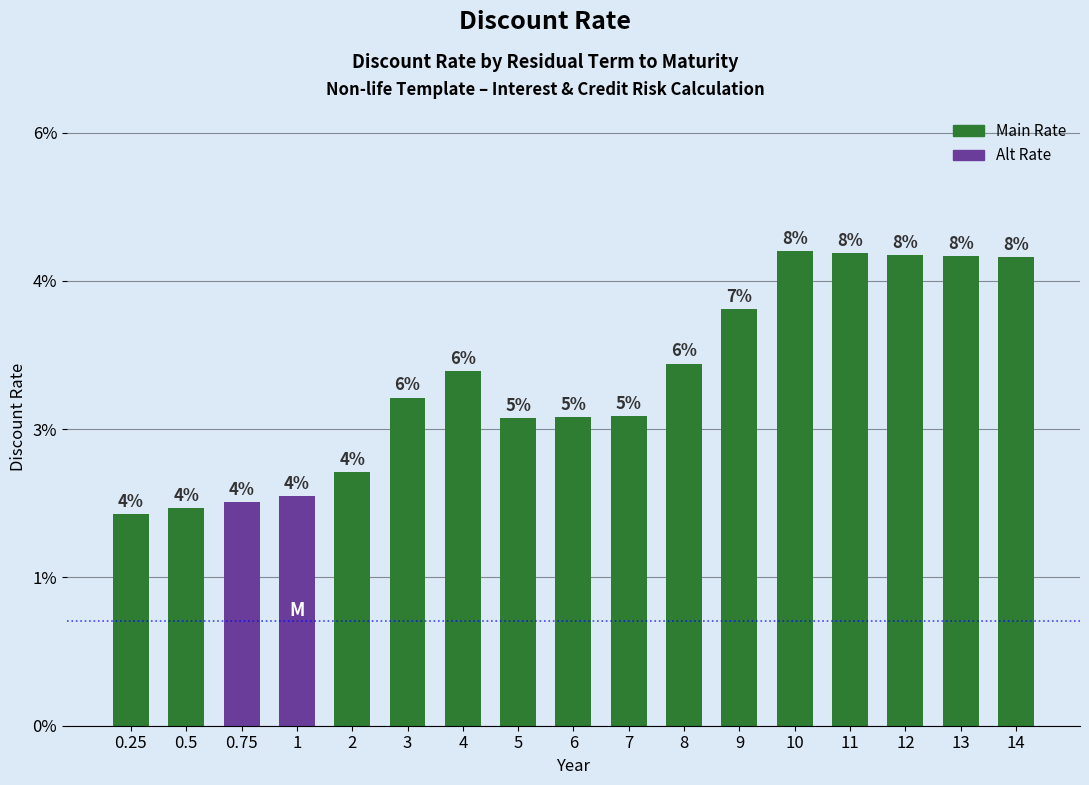

What is the sum of all values?

0.6